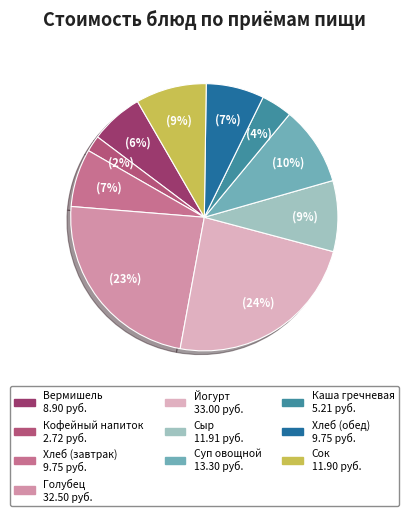

Which slice is the largest?

Йогурт